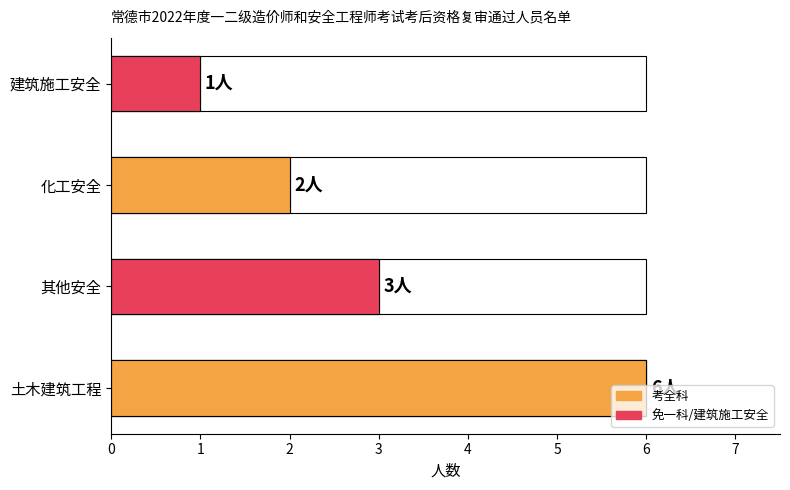

What is the difference between the maximum and minimum values?

5